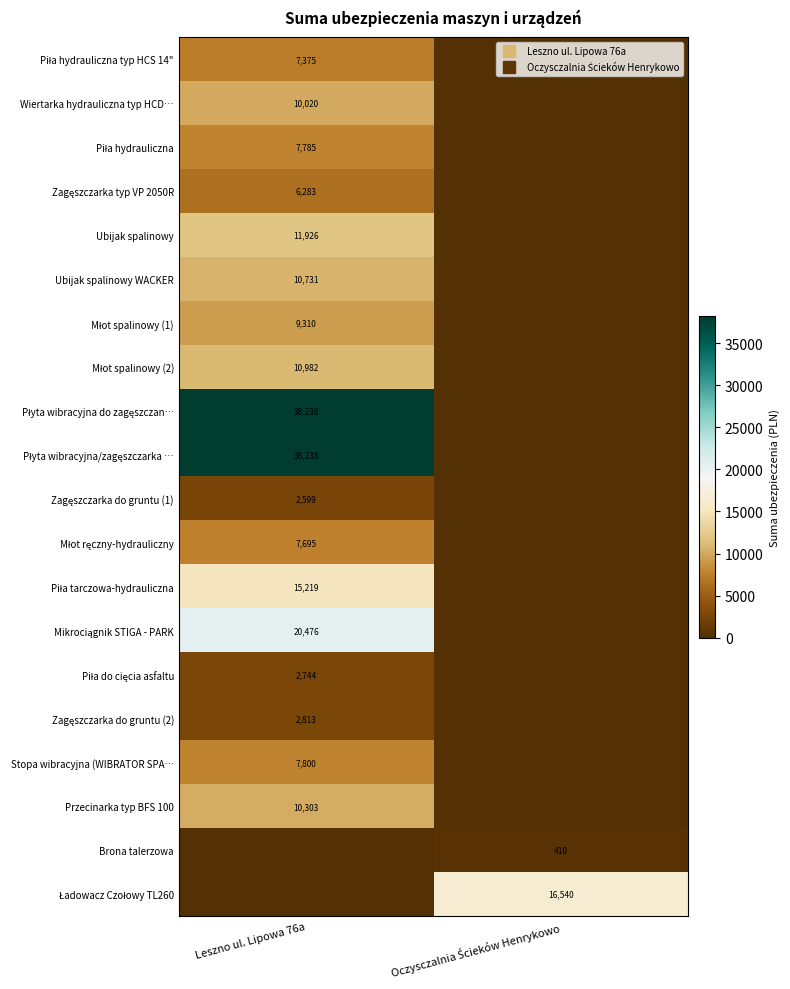

What is the sum of all Zagęszczarka typ VP 2050R values?

6282.8